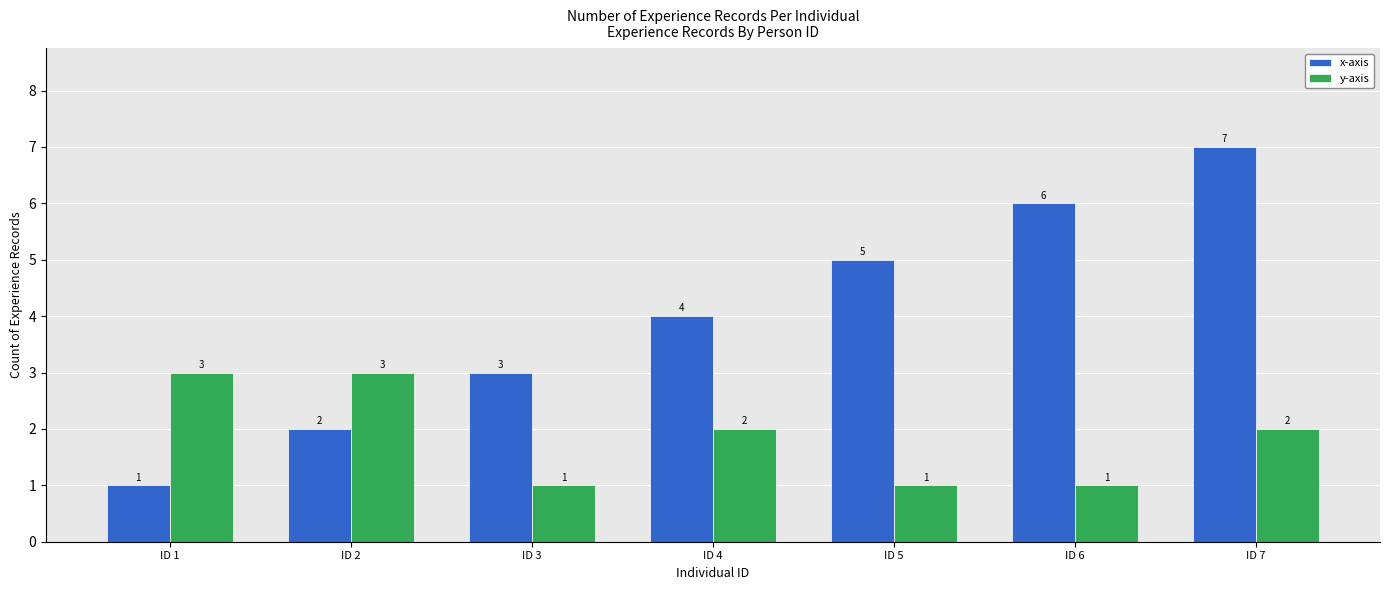

Which label corresponds to the largest value in the chart?

ID 7